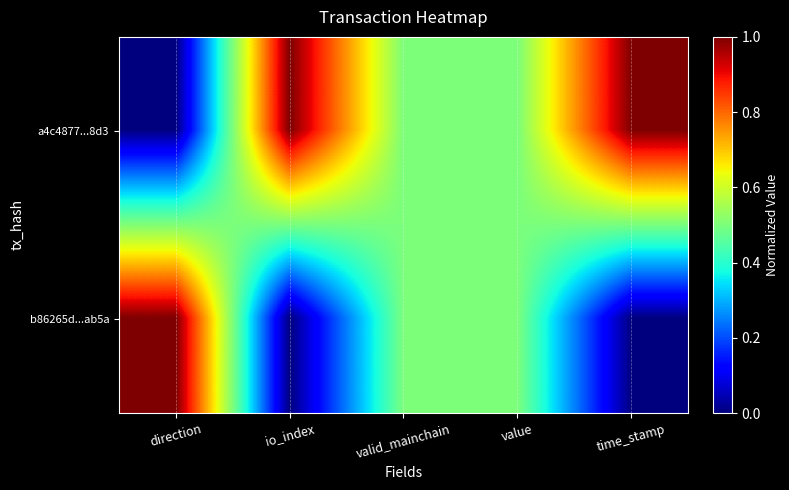

At how many categories does at least one series exceed 0?

5